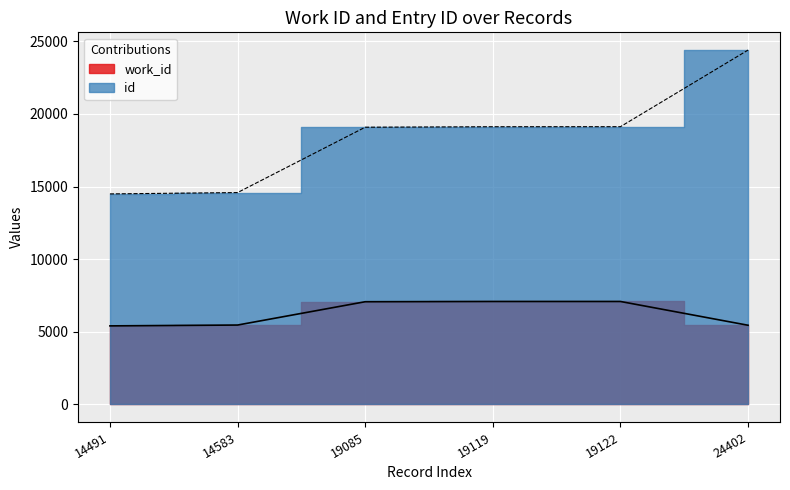

True or false: work_id and id intersect in this chart.

False